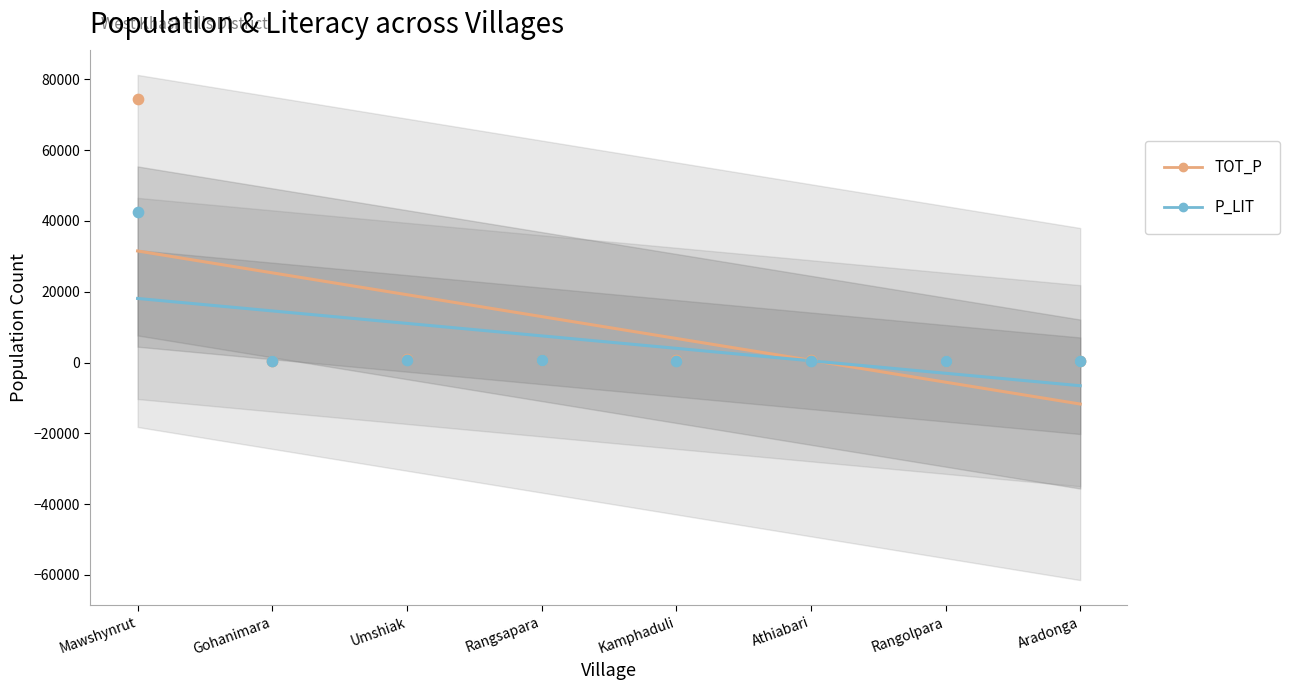

At which category is the sum across all series the highest?

Mawshynrut